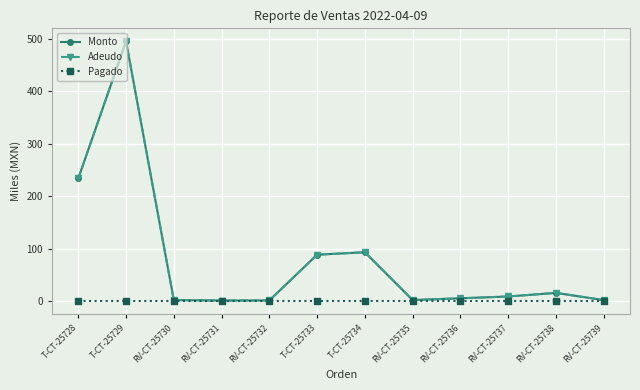

What is the total value across all series at RV-CT-25736?

10.6